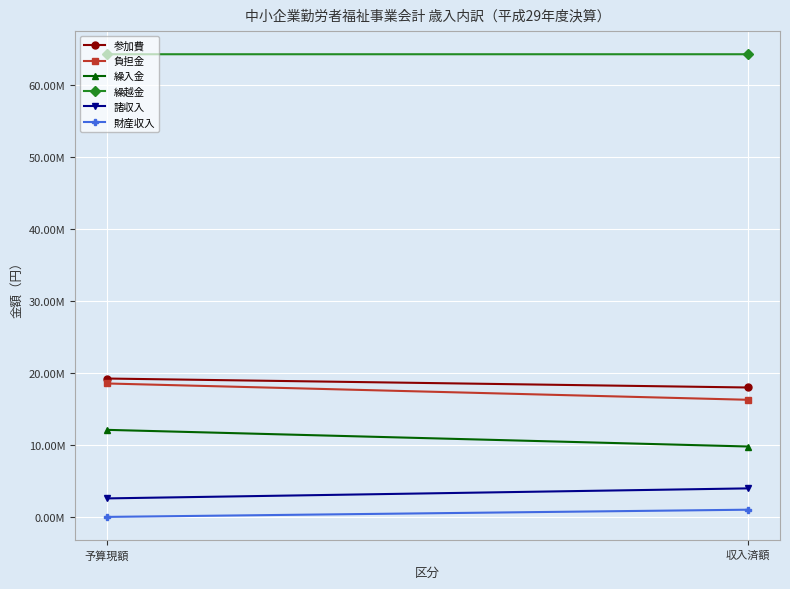

What is the sum of the 諸収入 values at 予算現額 and 収入済額?

6526287